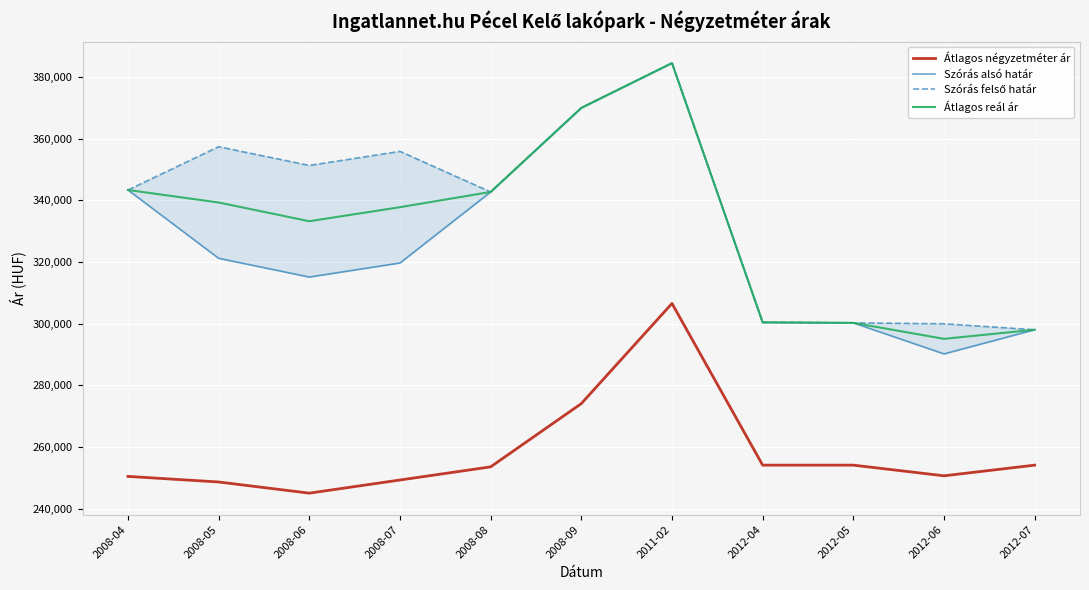

Which series has the largest total across all categories?

Szórás felső határ